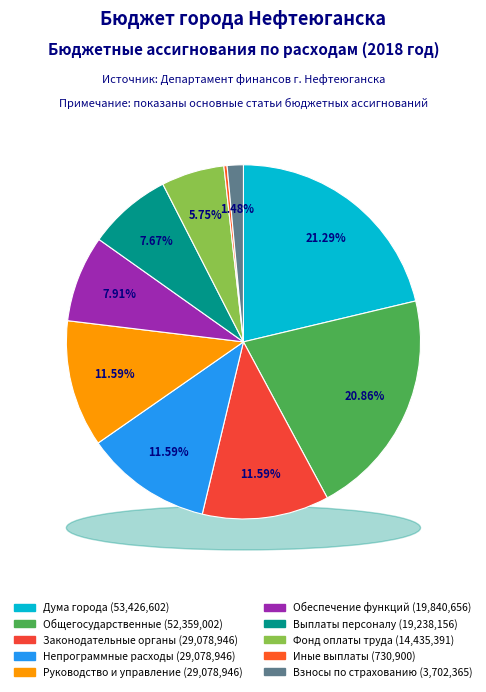

To the nearest percent, what is the average slice percentage?

10%